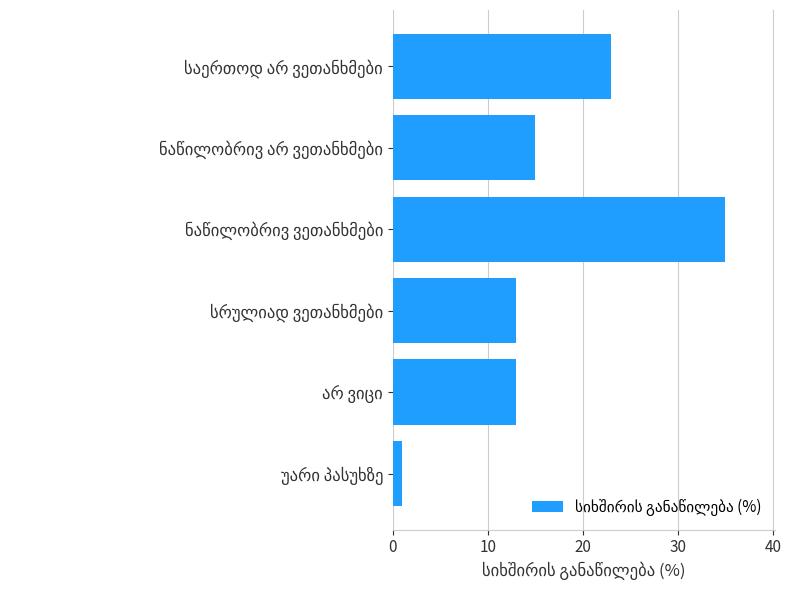

What is the difference between the maximum and second lowest values?

22